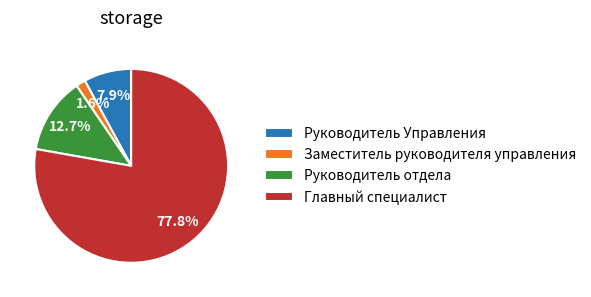

What is the largest slice in the pie chart?

Главный специалист